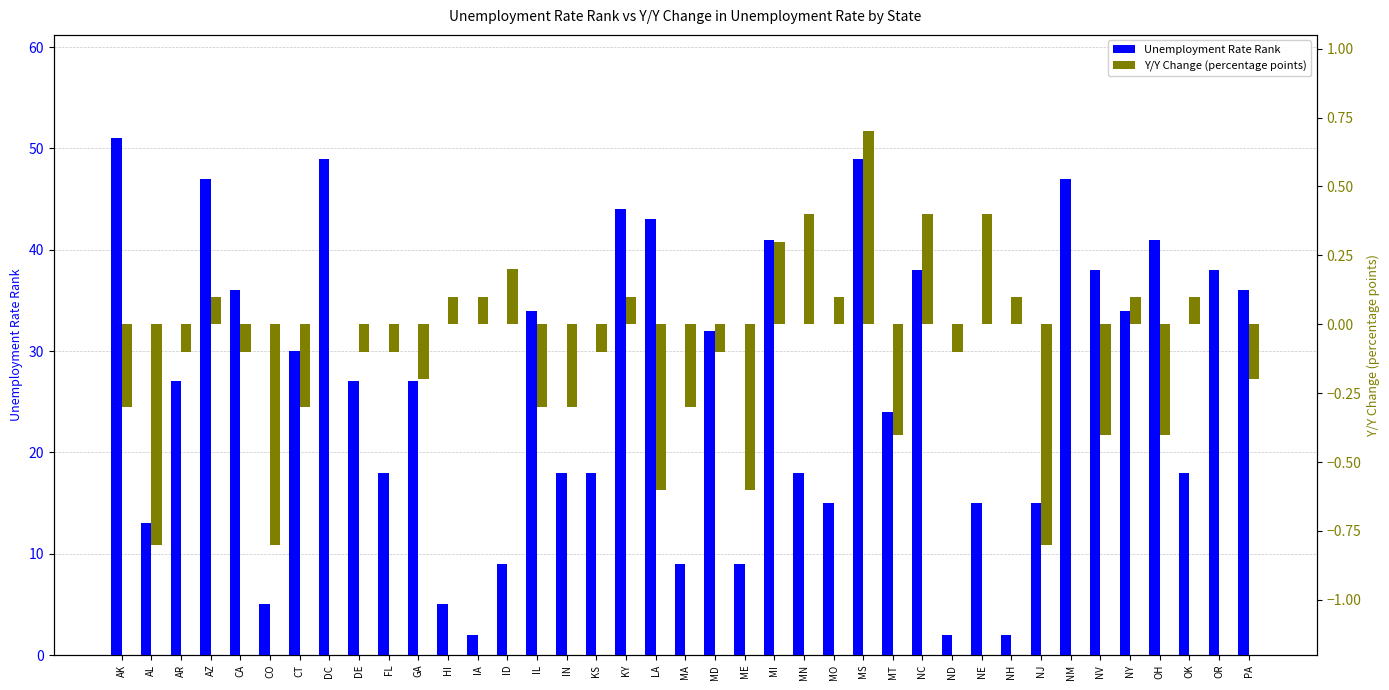

What is the sum of all Y/Y Change (percentage points) values?

-4.2